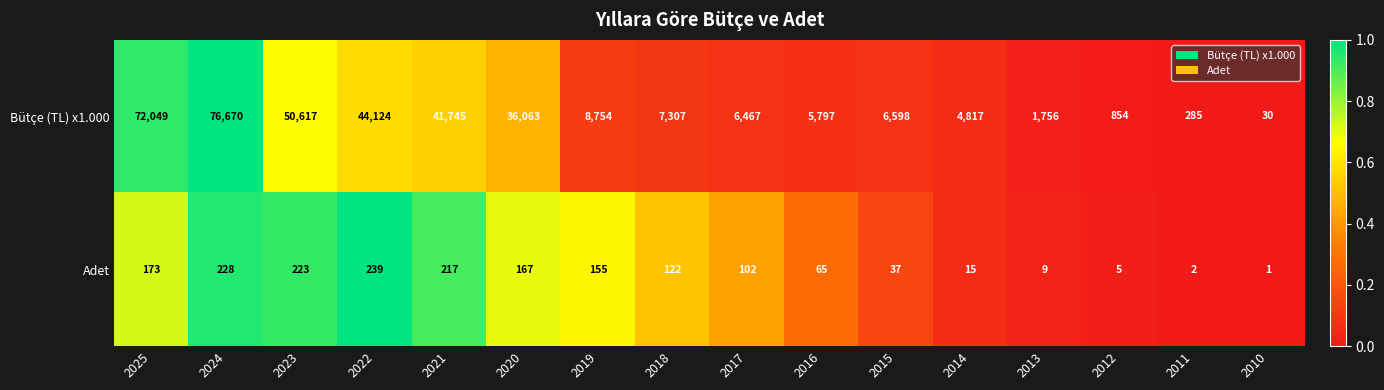

How many categories are shown in the chart?

16